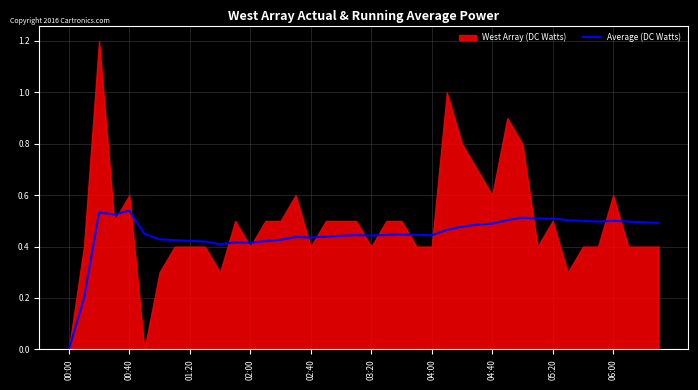

Which category has the lowest value across all series?

00:00